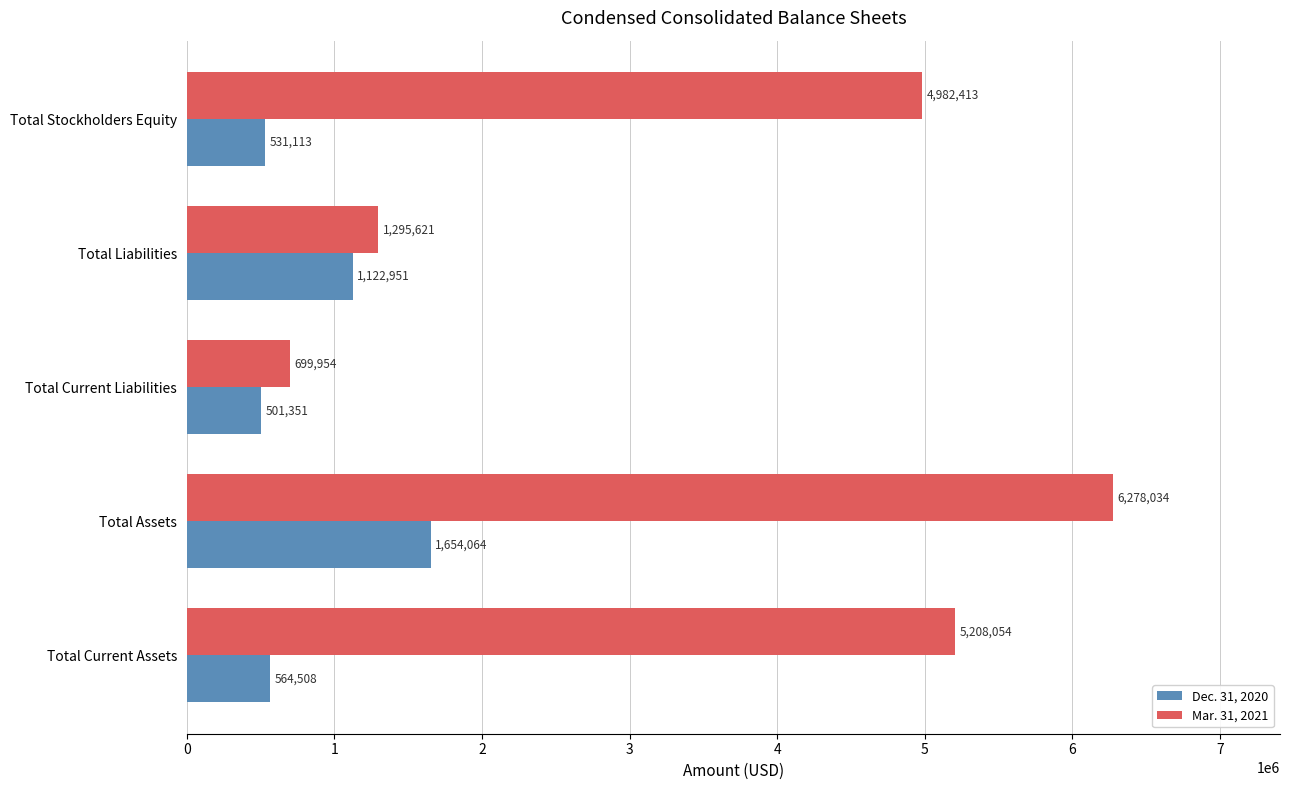

How many data points in Mar. 31, 2021 are less than 4982413?

2